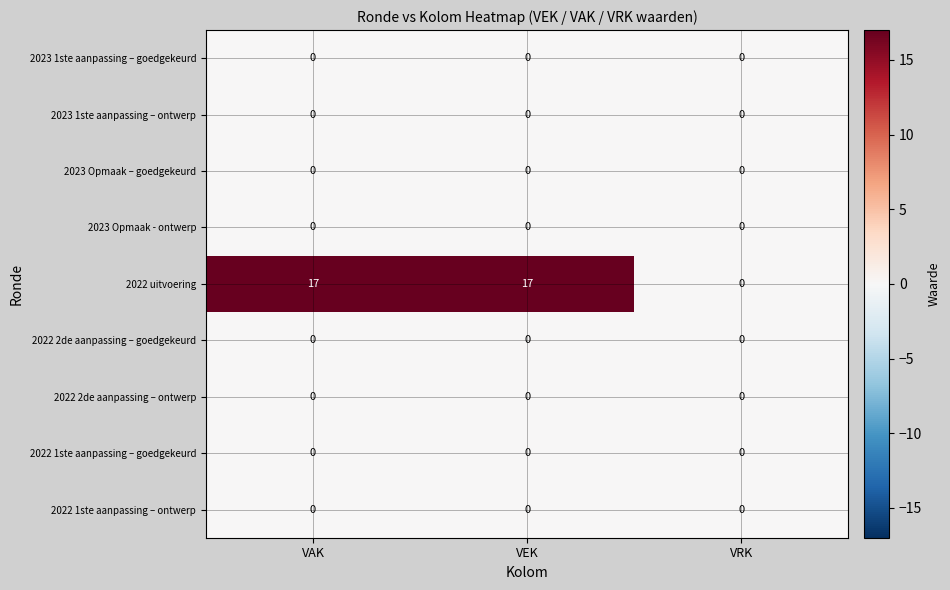

Reading left to right, what are all the values shown in this chart?

2023 1ste aanpassing – goedgekeurd: VAK=0	VEK=0	VRK=0
2023 1ste aanpassing – ontwerp: VAK=0	VEK=0	VRK=0
2023 Opmaak – goedgekeurd: VAK=0	VEK=0	VRK=0
2023 Opmaak - ontwerp: VAK=0	VEK=0	VRK=0
2022 uitvoering: VAK=17	VEK=17	VRK=0
2022 2de aanpassing – goedgekeurd: VAK=0	VEK=0	VRK=0
2022 2de aanpassing – ontwerp: VAK=0	VEK=0	VRK=0
2022 1ste aanpassing – goedgekeurd: VAK=0	VEK=0	VRK=0
2022 1ste aanpassing – ontwerp: VAK=0	VEK=0	VRK=0